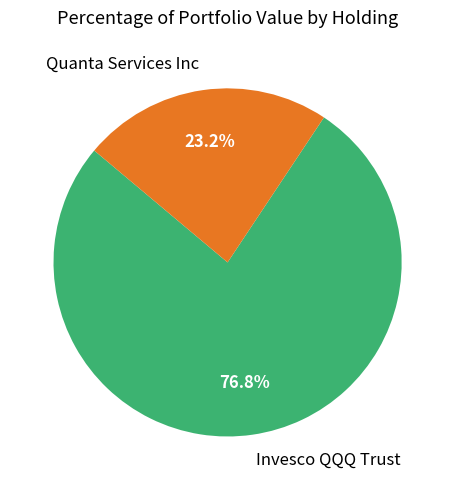

True or false: Quanta Services Inc accounts for 11% of the total.

False